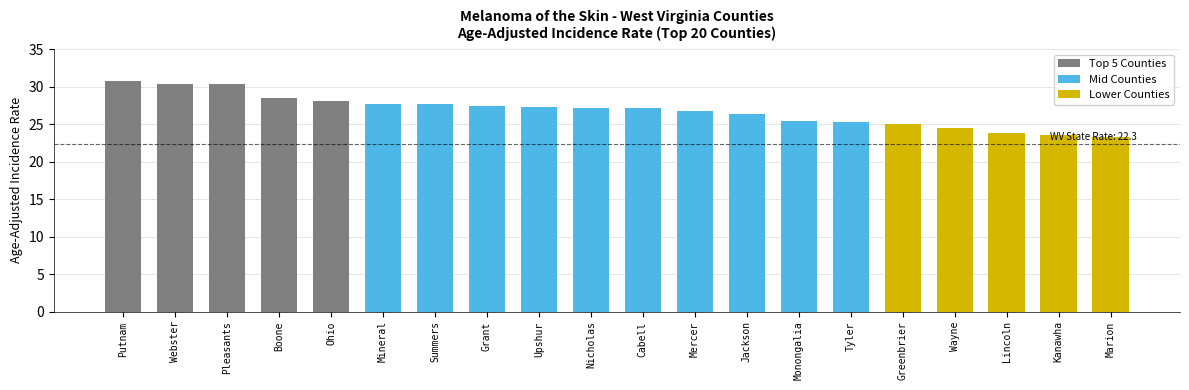

What is the ratio of the value at Kanawha to the value at Monongalia?

0.9